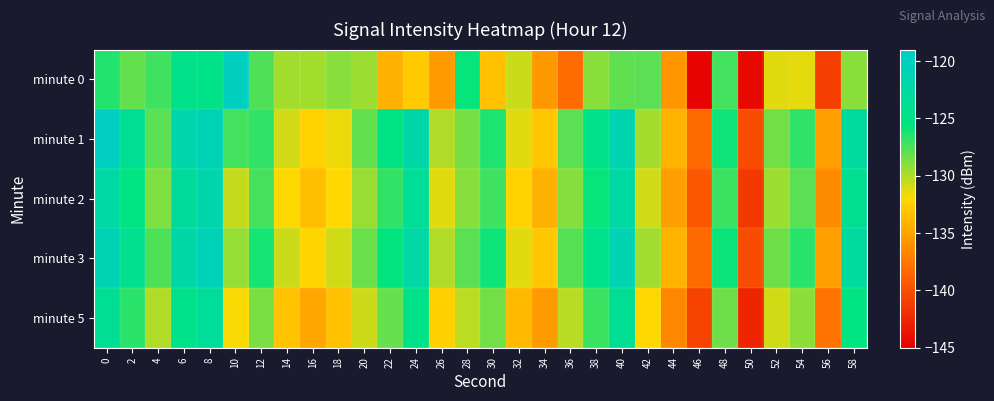

Reading right to left, what are all the values shown in this chart?

minute 0: 58=-129.1	56=-141.0	54=-131.3	52=-131.2	50=-144.4	48=-127.2	46=-144.7	44=-135.8	42=-127.8	40=-127.9	38=-129.0	36=-138.2	34=-135.6	32=-130.7	30=-133.3	28=-125.7	26=-135.5	24=-132.8	22=-134.2	20=-129.5	18=-129.0	16=-129.6	14=-129.6	12=-127.5	10=-120.0	8=-124.7	6=-124.6	4=-127.1	2=-128.0	0=-126.4
minute 1: 58=-122.8	56=-135.2	54=-126.7	52=-128.4	50=-140.1	48=-125.9	46=-138.2	44=-134.1	42=-129.7	40=-121.3	38=-124.6	36=-127.8	34=-133.0	32=-131.2	30=-126.3	28=-128.5	26=-130.0	24=-122.0	22=-125.0	20=-128.0	18=-131.6	16=-132.4	14=-130.9	12=-126.8	10=-127.2	8=-121.0	6=-121.7	4=-127.8	2=-123.8	0=-119.9
minute 2: 58=-124.0	56=-136.4	54=-127.8	52=-129.5	50=-141.3	48=-127.0	46=-139.4	44=-135.3	42=-130.8	40=-122.4	38=-125.7	36=-128.9	34=-134.2	32=-132.4	30=-127.1	28=-129.0	26=-131.2	24=-123.5	22=-126.8	20=-129.4	18=-132.0	16=-133.5	14=-131.9	12=-127.3	10=-130.5	8=-121.8	6=-123.1	4=-128.7	2=-125.3	0=-122.5
minute 3: 58=-122.8	56=-135.2	54=-126.6	52=-128.3	50=-140.1	48=-125.8	46=-138.2	44=-134.1	42=-129.6	40=-121.2	38=-124.5	36=-127.7	34=-133.0	32=-131.2	30=-125.9	28=-127.8	26=-130.0	24=-122.3	22=-125.6	20=-128.2	18=-130.8	16=-132.2	14=-130.7	12=-126.1	10=-129.3	8=-120.7	6=-122.0	4=-127.5	2=-124.2	0=-121.0
minute 5: 58=-125.3	56=-137.7	54=-129.1	52=-130.8	50=-142.6	48=-128.3	46=-140.7	44=-136.6	42=-132.1	40=-123.7	38=-127.0	36=-130.2	34=-135.5	32=-133.7	30=-128.4	28=-130.3	26=-132.5	24=-124.8	22=-128.1	20=-130.7	18=-133.3	16=-134.8	14=-133.2	12=-128.6	10=-131.8	8=-123.2	6=-124.5	4=-130.0	2=-126.6	0=-123.8